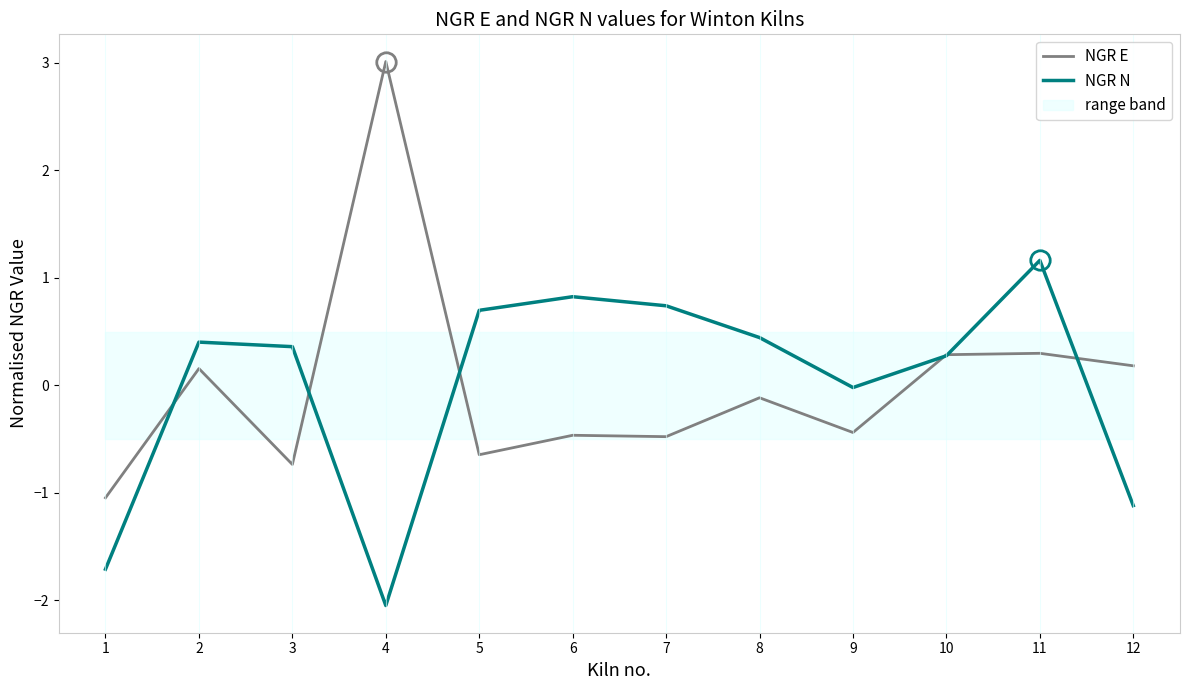

At which label does NGR N first exceed 0?

2